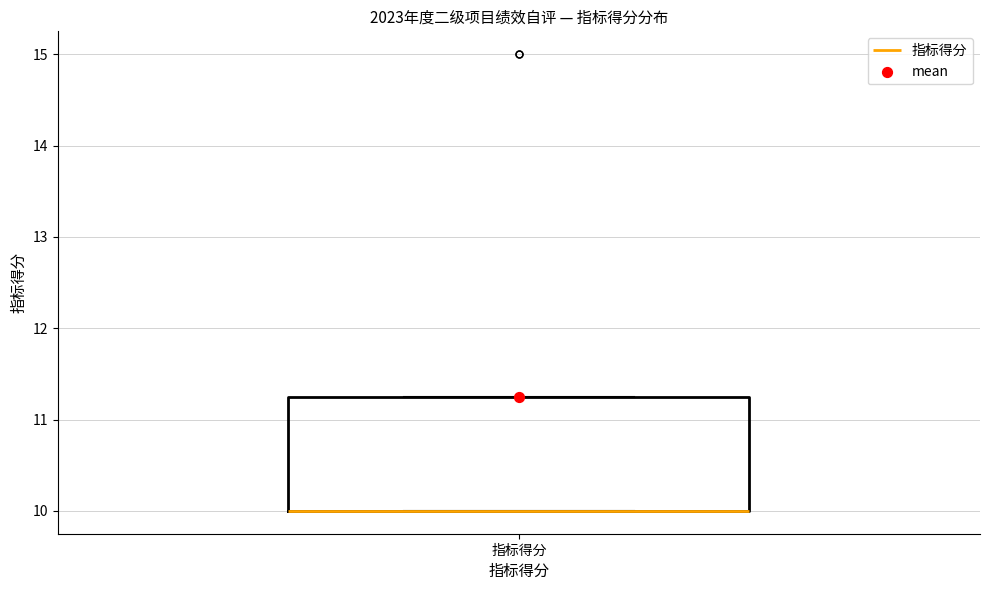

Read this box plot against the y-axis: the position of the median line, the range covered by the box, and the ends of both whiskers. The values are not printed on the chart, so give them approximately, as read against the axis.

median 10.0 (drawn on the box's lower edge), box 10.0 to 11.3, whiskers 10.0 to 11.3